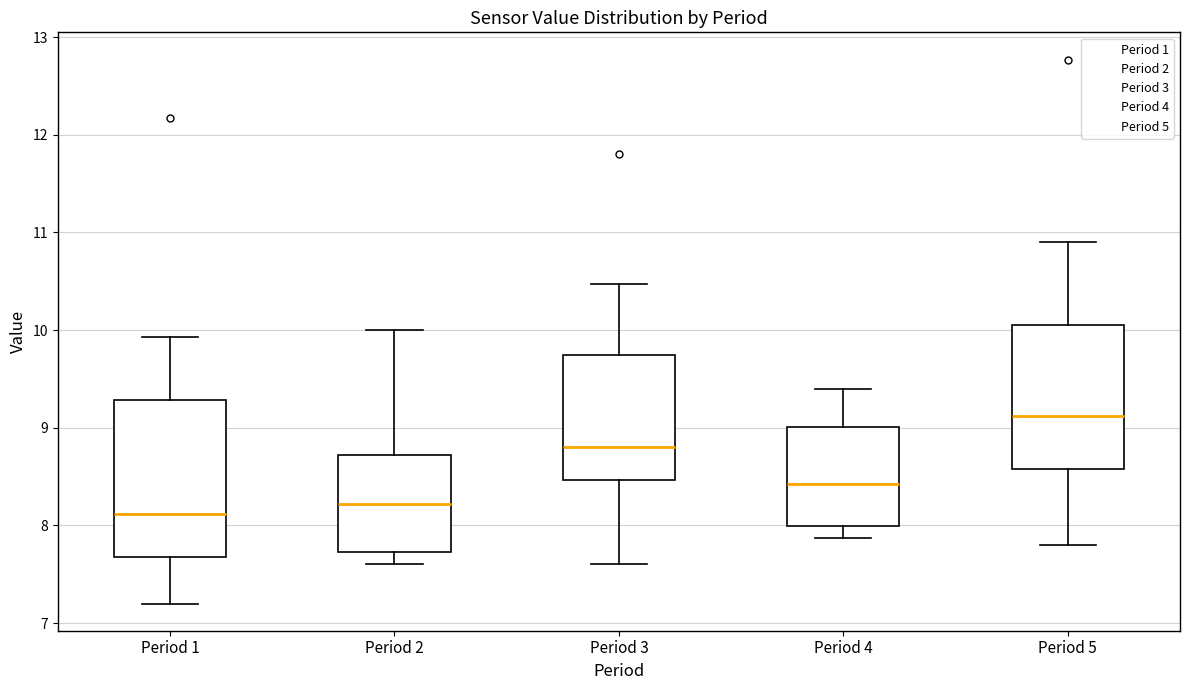

Which box is the tallest, from its lower edge to its upper edge?

Period 1